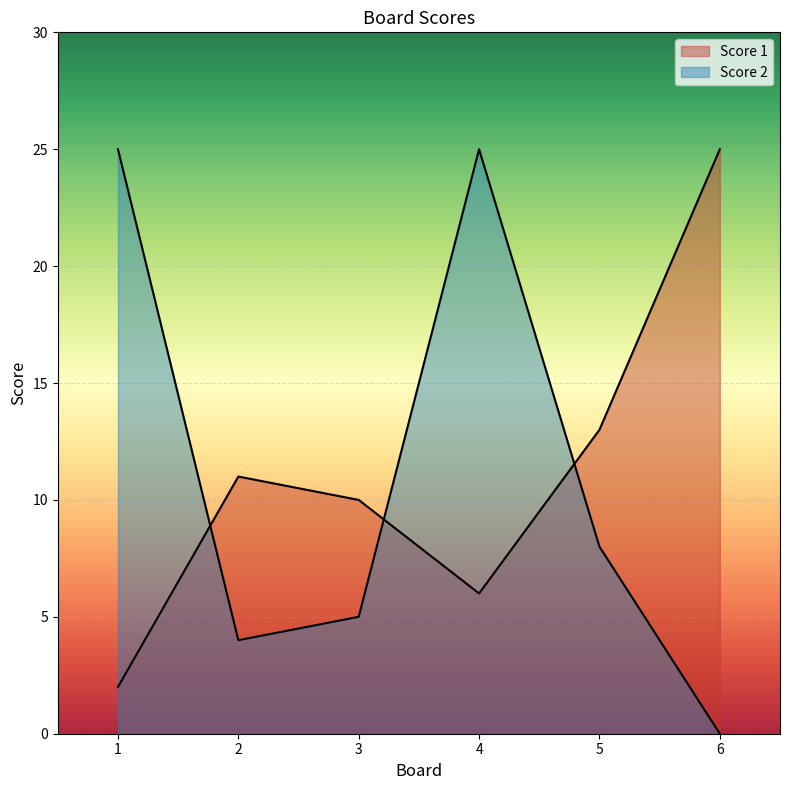

What is the spread (max minus min) of values at 2?

7